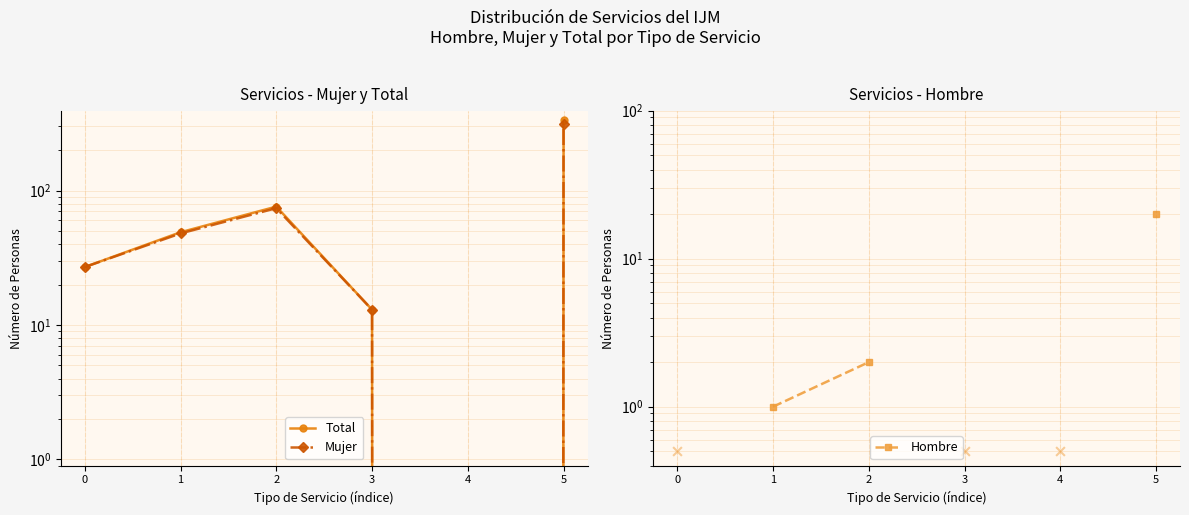

At which category is the sum across all series the highest?

5